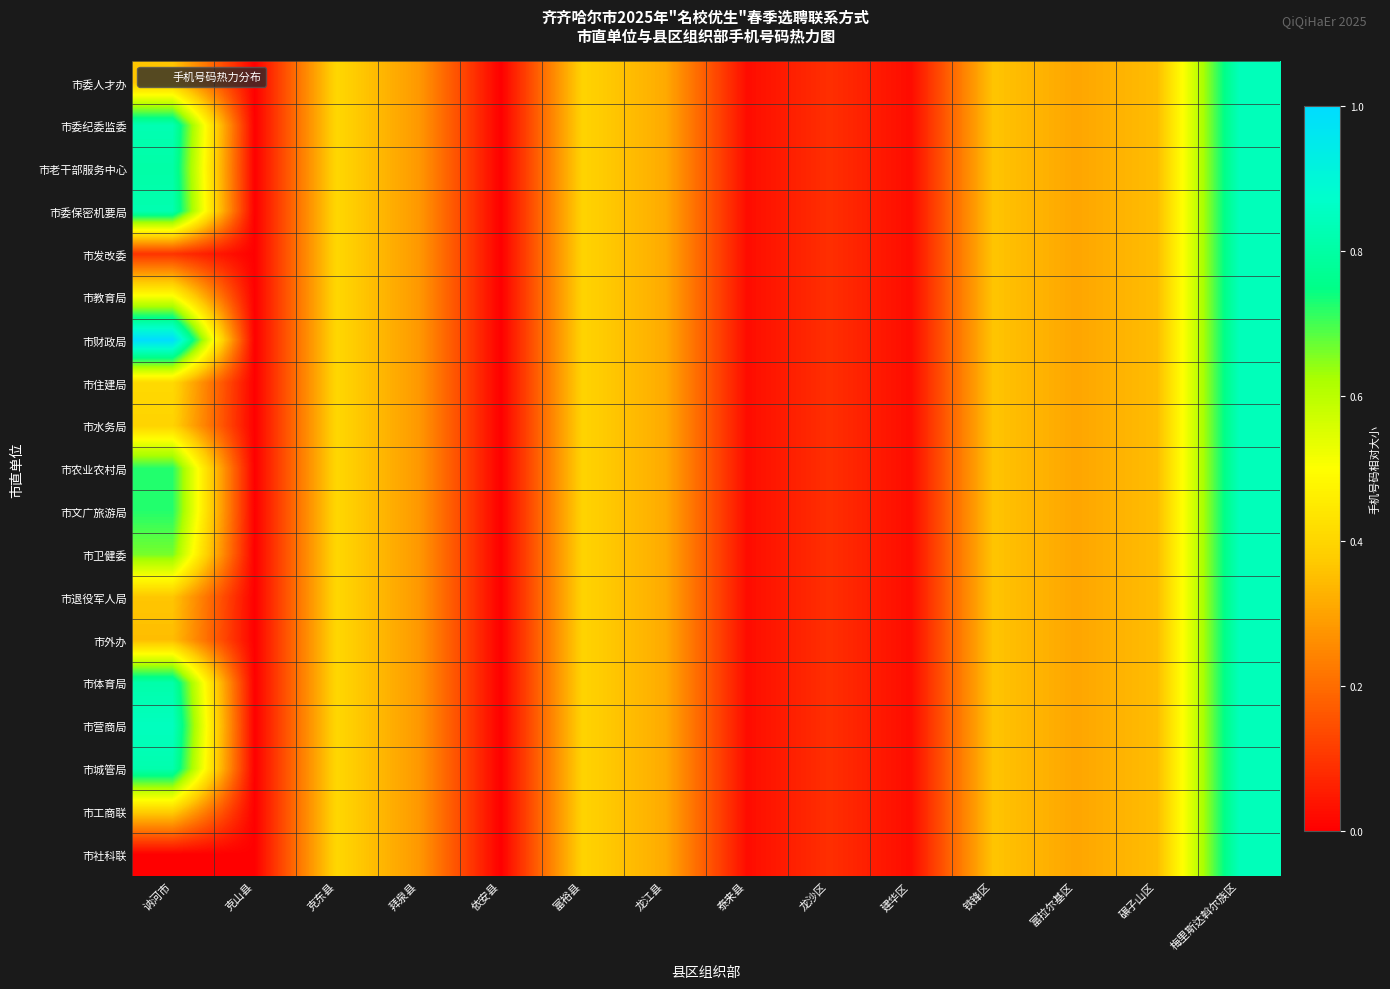

Which series has the largest total across all categories?

市财政局